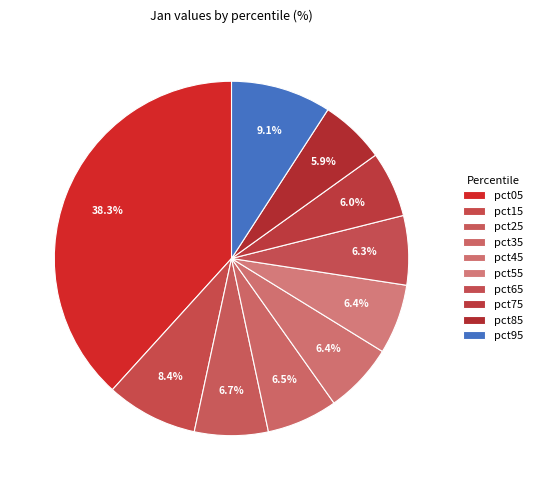

Does pct15 represent more than half of the total?

No